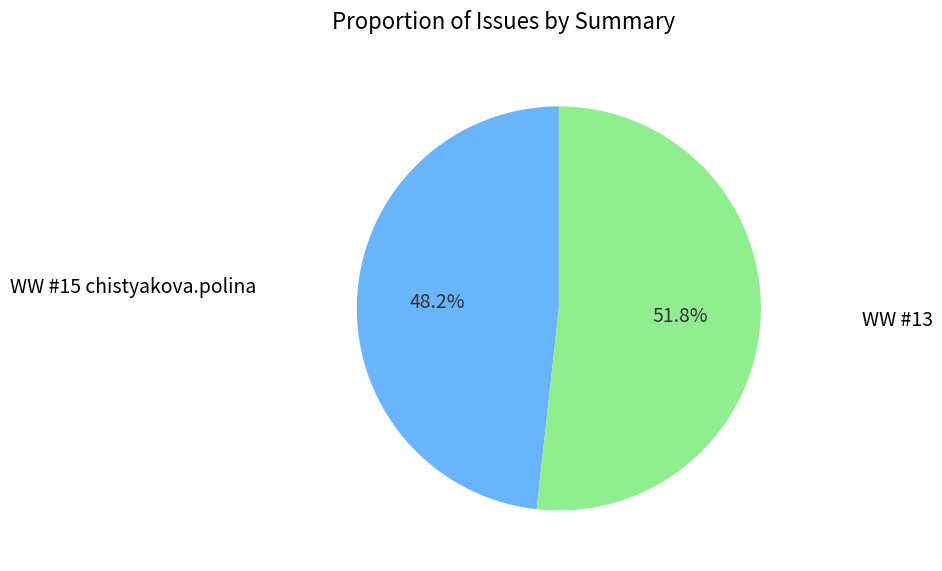

Is there any slice that represents more than half of the pie?

Yes